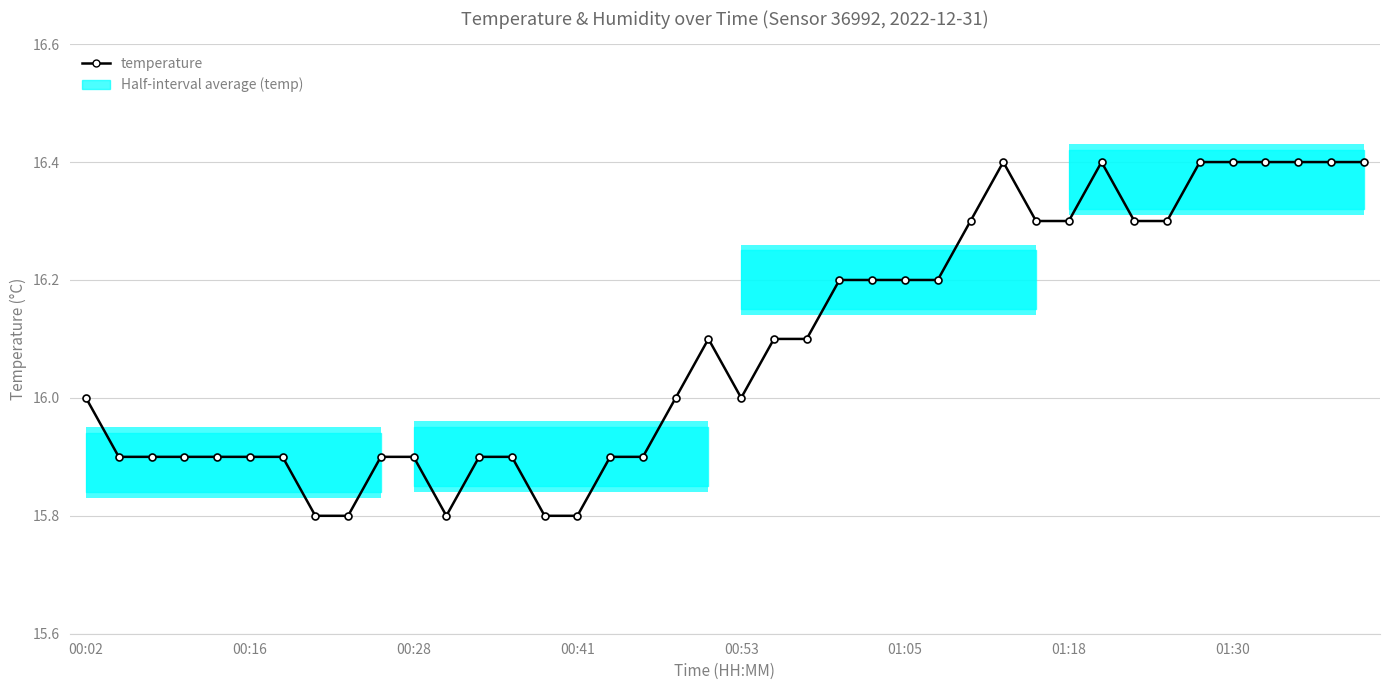

What is the difference between the maximum and minimum values?

0.6